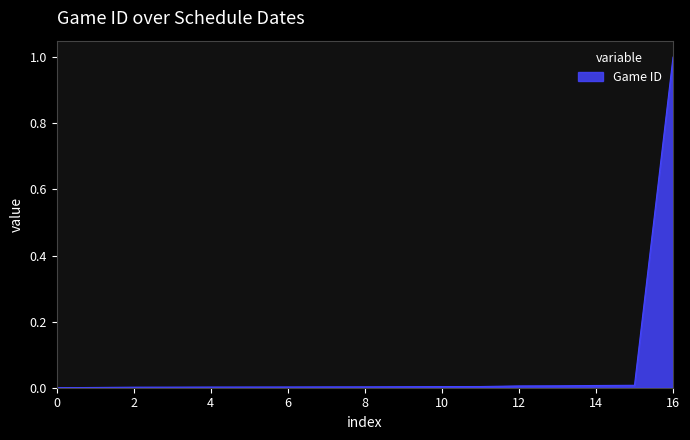

What is the greatest value displayed?

1.0